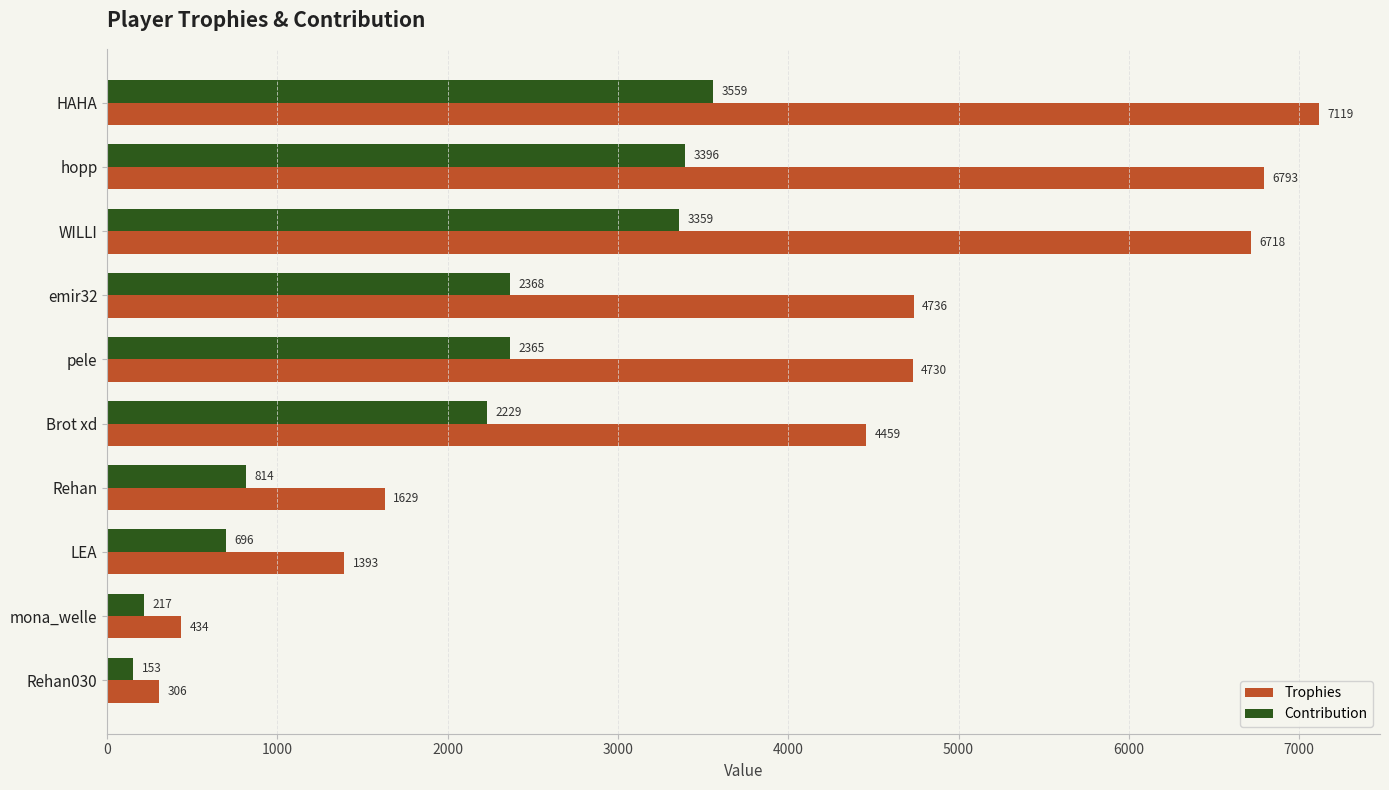

What is the average value of the Contribution series?

1916